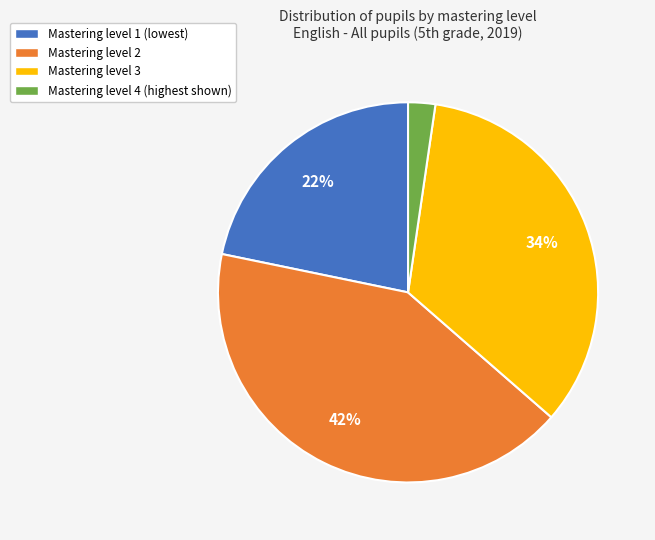

Which category has the biggest portion of the pie?

Mastering level 2